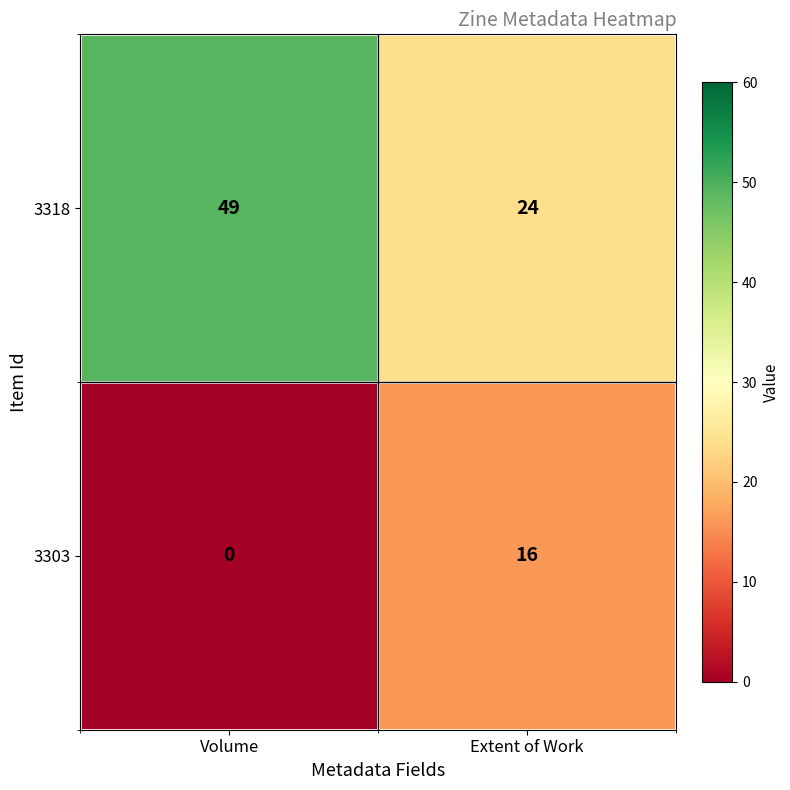

Which series has the largest range (max minus min)?

3318